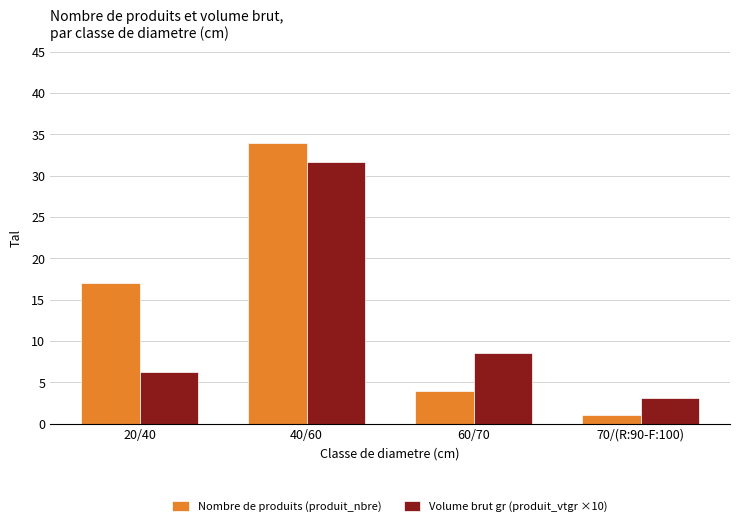

What is the highest value of the Volume brut gr (produit_vtgr ×10) series?

31.7